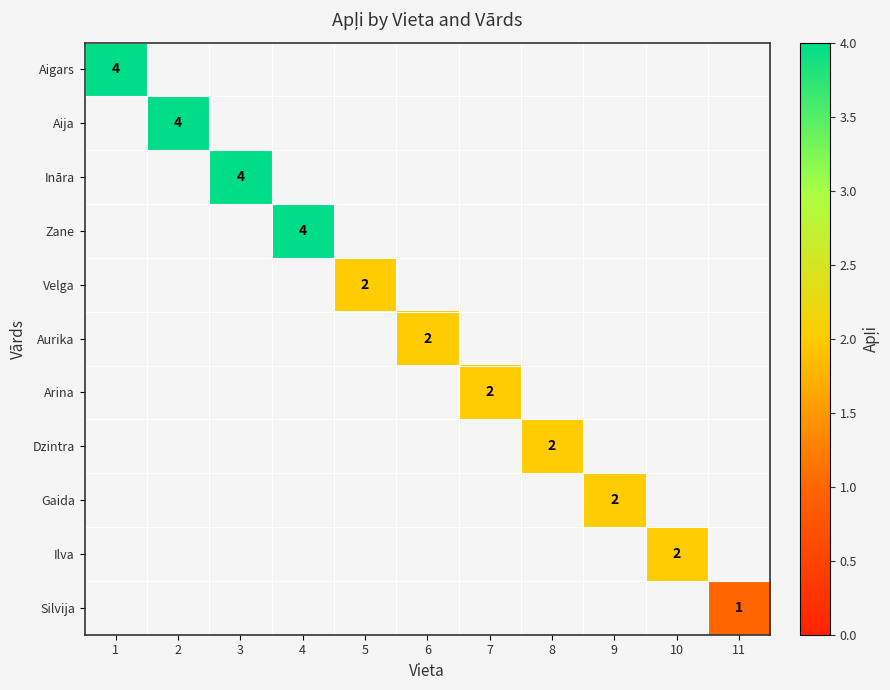

Between 10 and 9, which is larger?

9